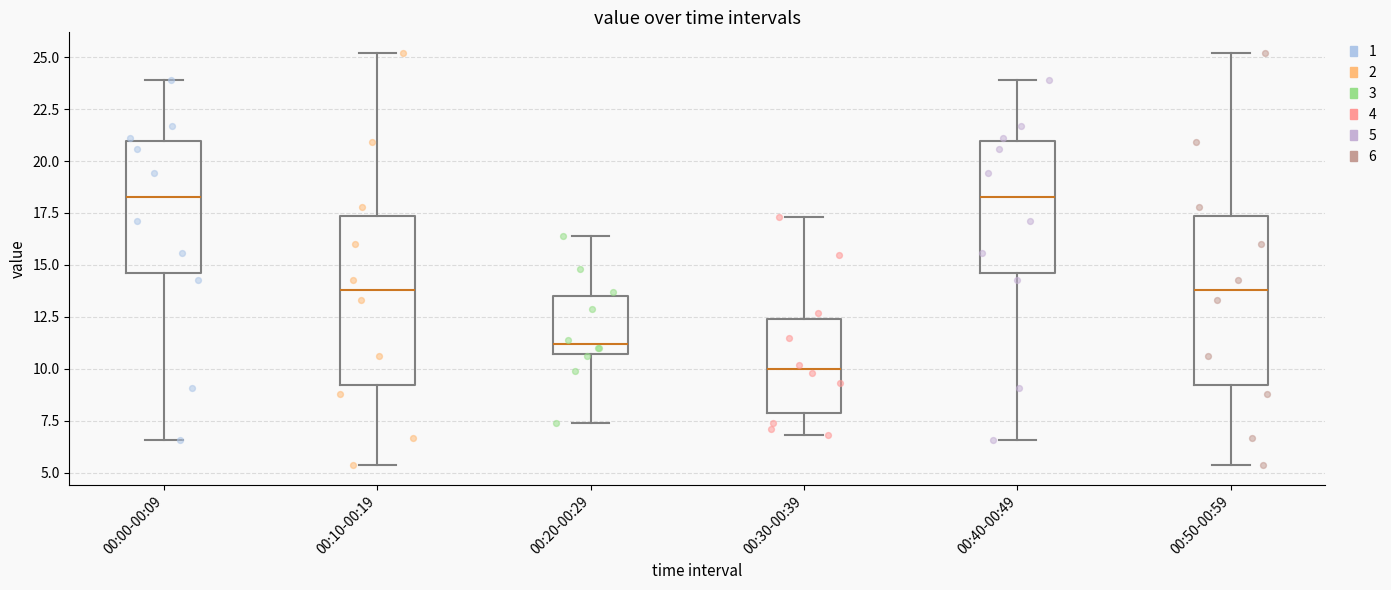

Reading left to right, transcribe this box plot: for each box, give where its median line is, the range the box spans, and where its two whiskers end, as read against the y-axis. The values are not printed on the chart, so give them approximately, as read against the axis.

00:00-00:09: median 18.5, box 14.5 to 21.0, whiskers 6.5 to 24.0
00:10-00:19: median 14.0, box 9.5 to 17.5, whiskers 5.5 to 25.0
00:20-00:29: median 11.0, box 10.5 to 13.5, whiskers 7.5 to 16.5
00:30-00:39: median 10.0, box 8.0 to 12.5, whiskers 7.0 to 17.5
00:40-00:49: median 18.5, box 14.5 to 21.0, whiskers 6.5 to 24.0
00:50-00:59: median 14.0, box 9.5 to 17.5, whiskers 5.5 to 25.0